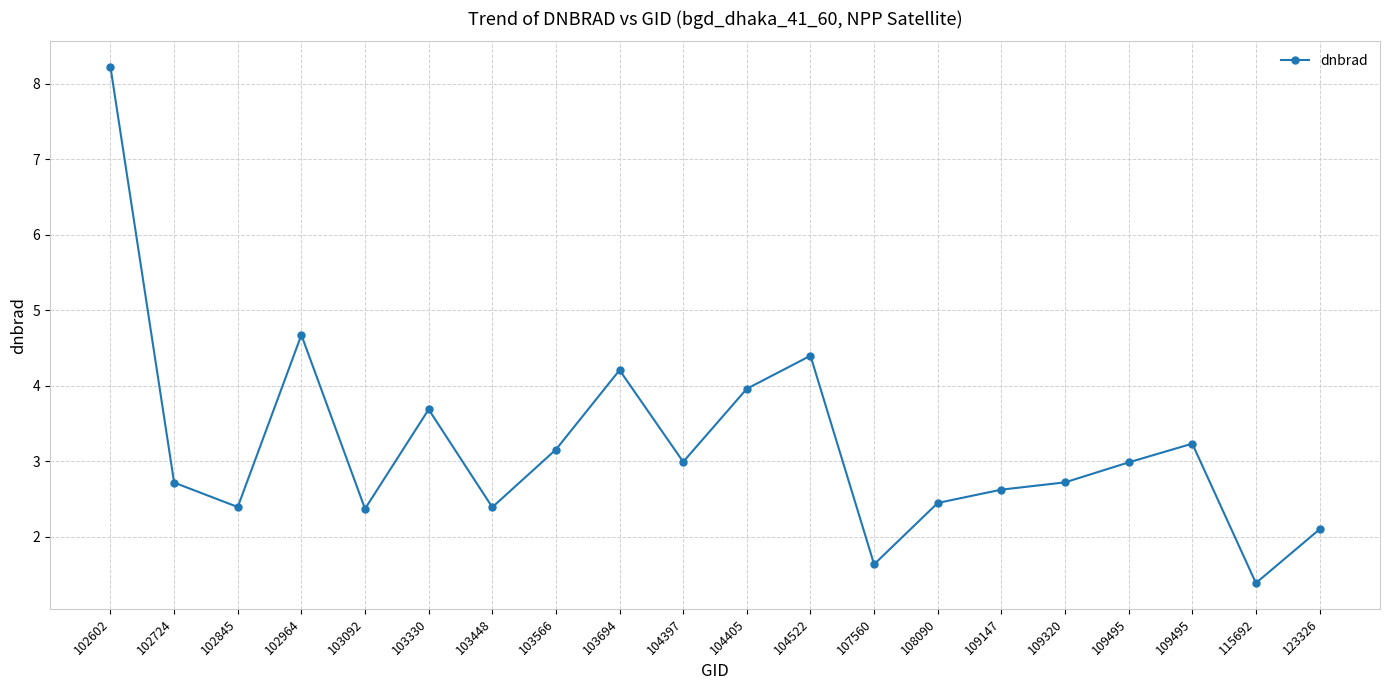

How many data points are above 2?

18